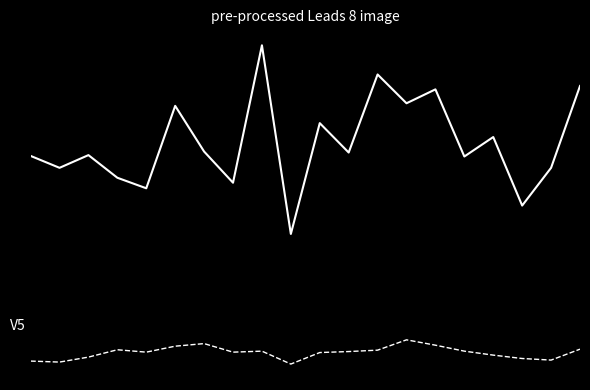

Does the chart display data point markers on the line(s)?

No